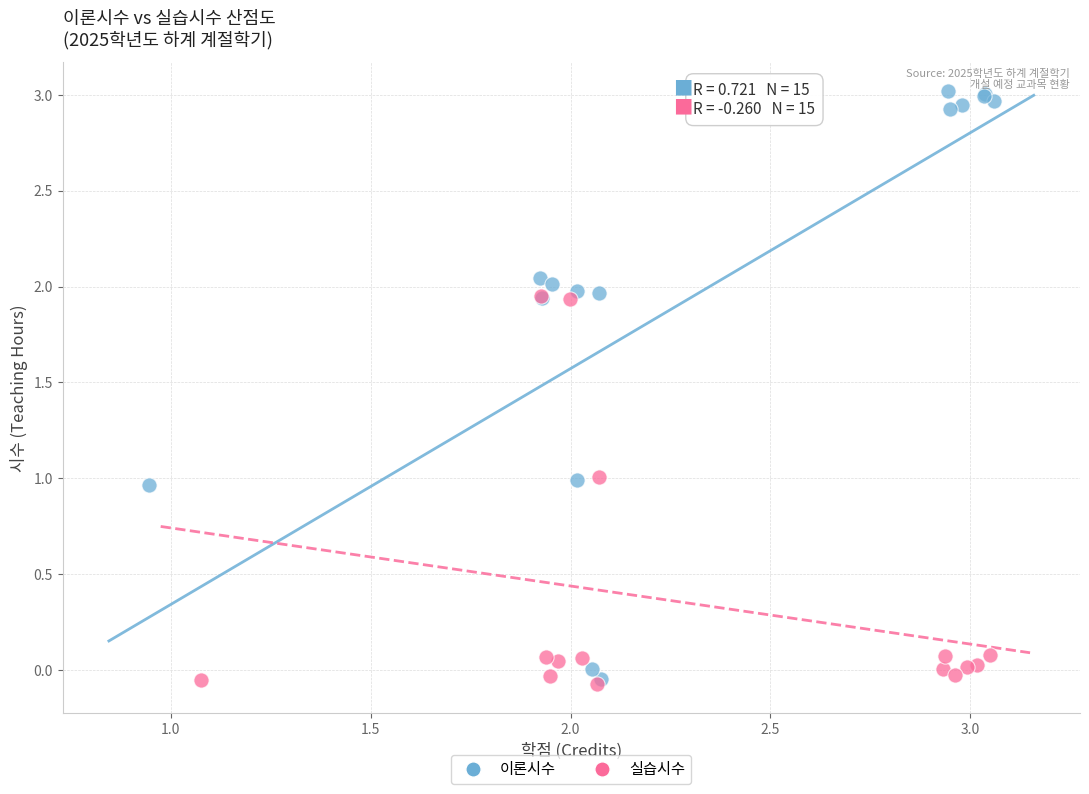

Which series contains the highest Y value?

이론시수